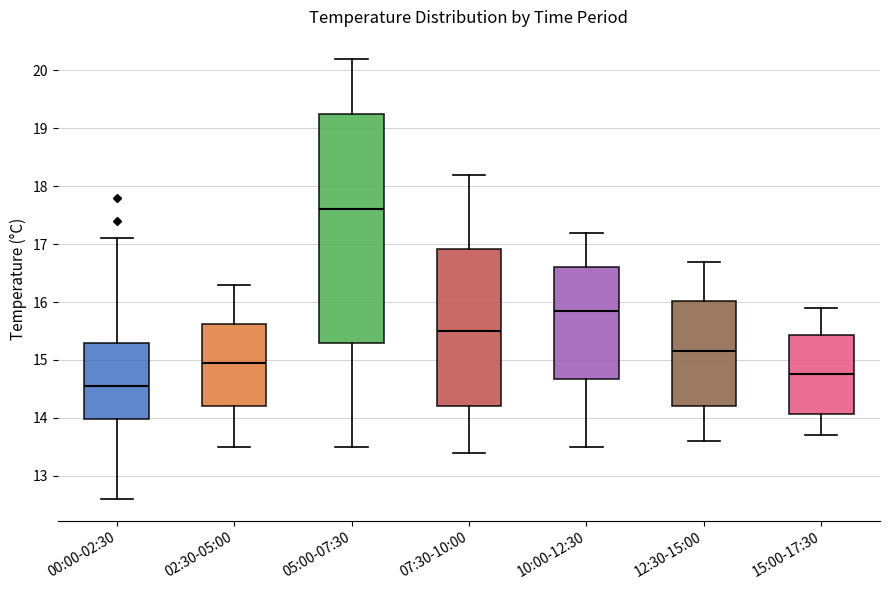

Reading left to right, transcribe this box plot: for each box, give where its median line is, the range the box spans, and where its two whiskers end, as read against the y-axis. The values are not printed on the chart, so give them approximately, as read against the axis.

00:00-02:30: median 14.6, box 14.0 to 15.3, whiskers 12.6 to 17.1
02:30-05:00: median 15.0, box 14.2 to 15.6, whiskers 13.5 to 16.3
05:00-07:30: median 17.6, box 15.3 to 19.3, whiskers 13.5 to 20.2
07:30-10:00: median 15.5, box 14.2 to 16.9, whiskers 13.4 to 18.2
10:00-12:30: median 15.9, box 14.7 to 16.6, whiskers 13.5 to 17.2
12:30-15:00: median 15.2, box 14.2 to 16.0, whiskers 13.6 to 16.7
15:00-17:30: median 14.8, box 14.1 to 15.4, whiskers 13.7 to 15.9